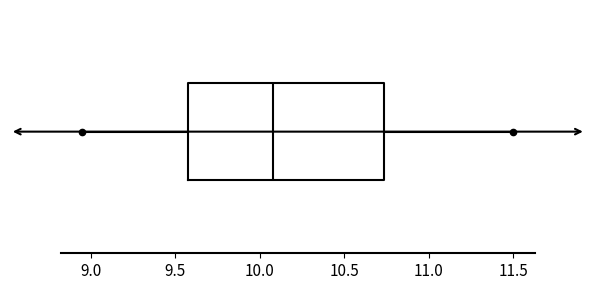

Transcribe this box plot: give where the median line is, the range the box spans, and where the two whiskers end, as read against the x-axis. The values are not printed on the chart, so give them approximately, as read against the axis.

median 10.10, box 9.60 to 10.75, whiskers 8.95 to 11.50